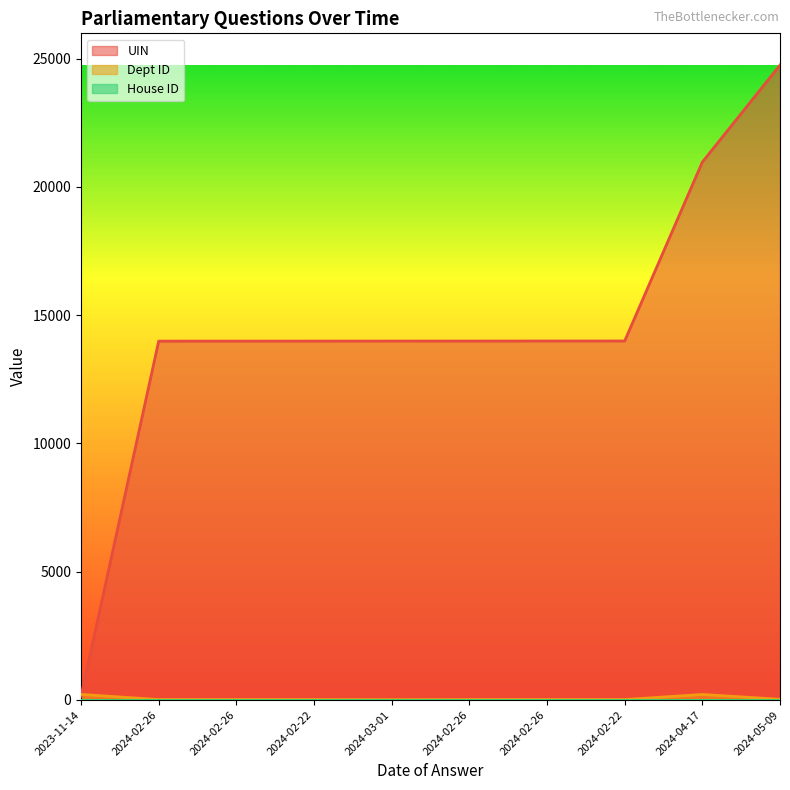

How many values in the UIN series are below 13993?

5